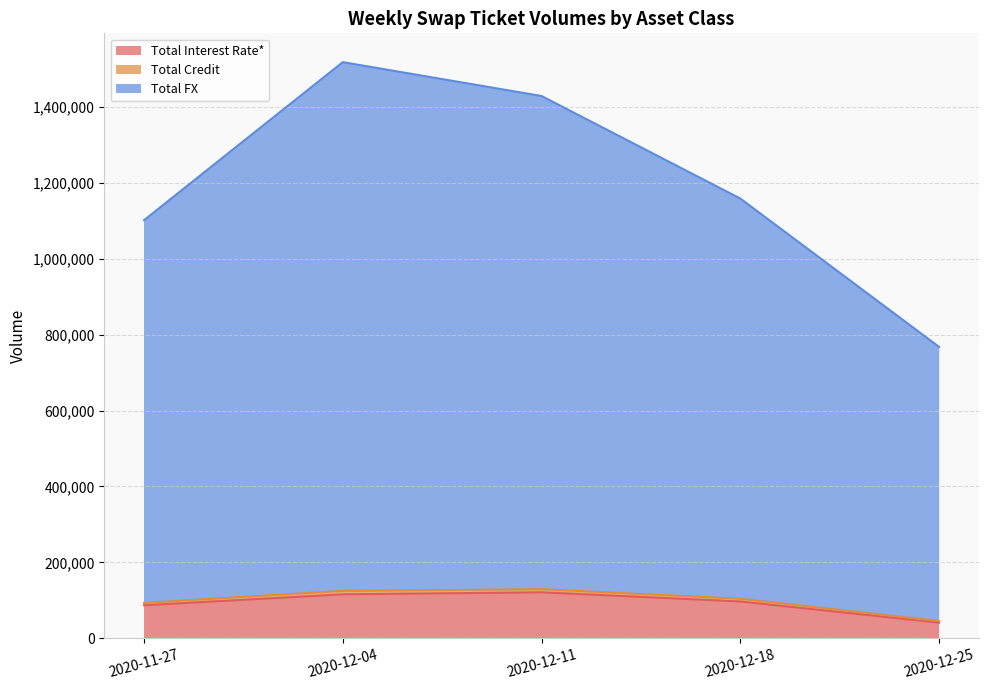

In Total Credit, how many points are higher than both neighbors (excluding endpoints)?

1